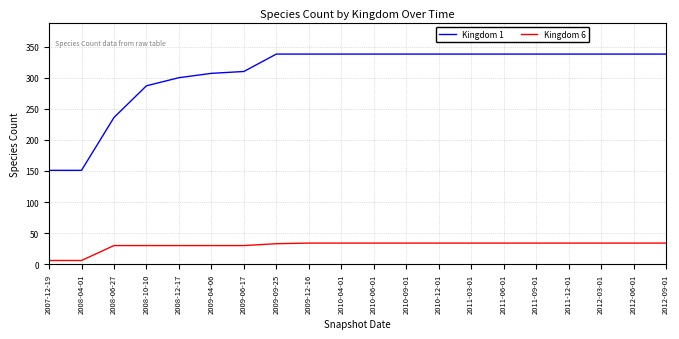

The value of Kingdom 1 at 2009-12-16 is 338. True or false?

True